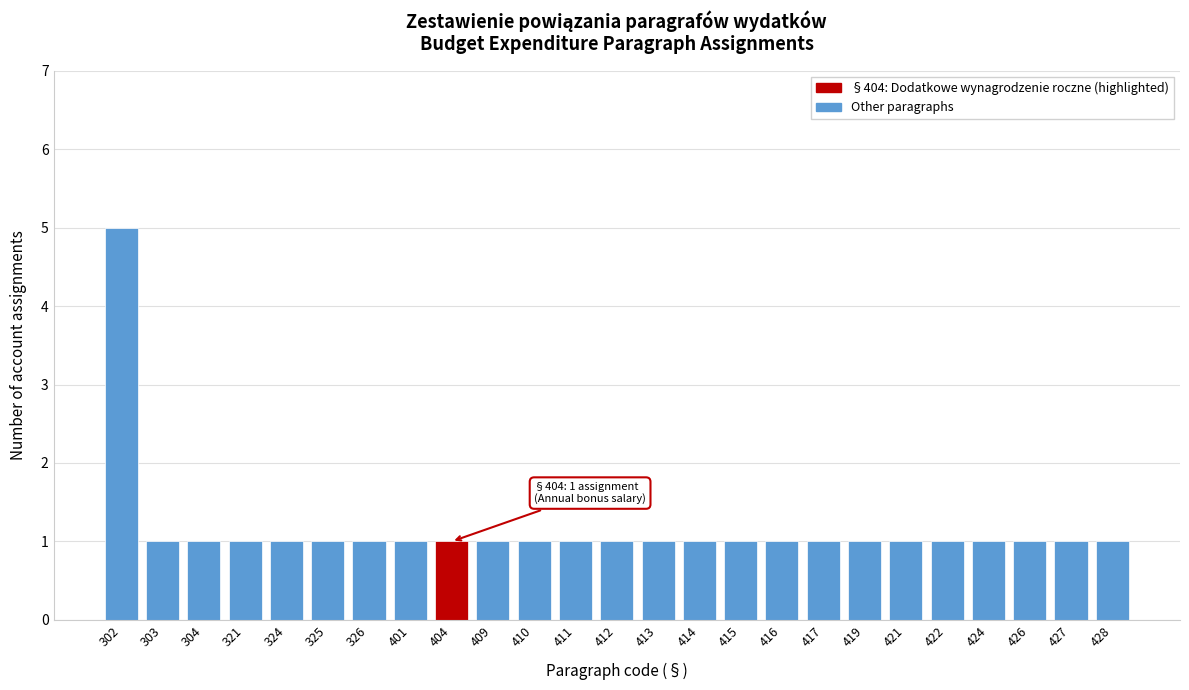

Reading right to left, extract all data points from this chart.

1	1	1	1	1	1	1	1	1	1	1	1	1	1	1	1	1	1	1	1	1	1	1	1	5